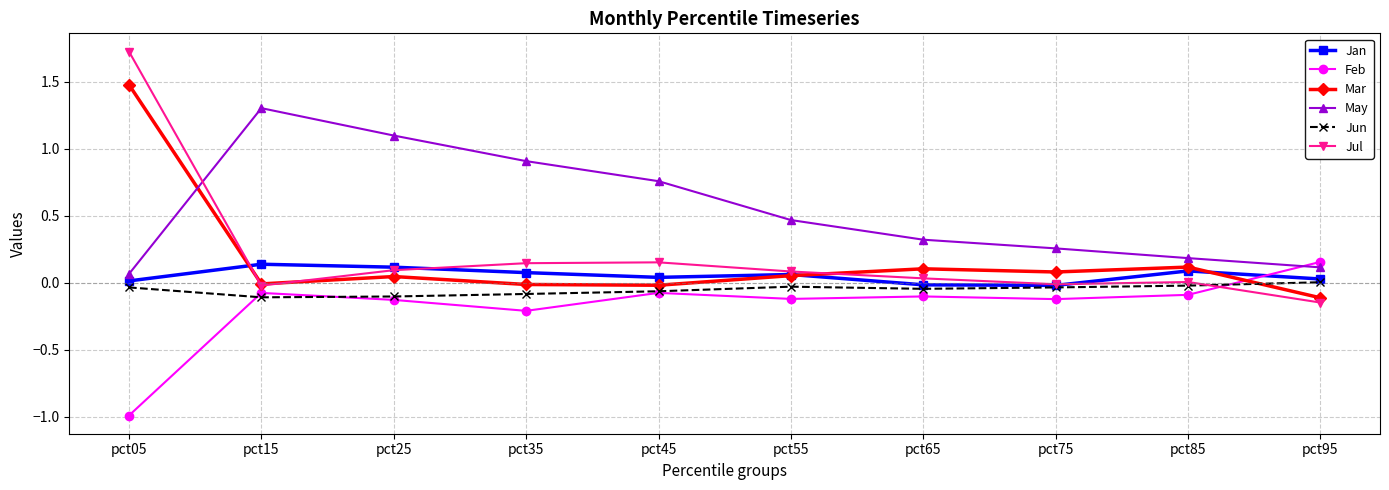

Is this an area chart (filled region under the line)?

No